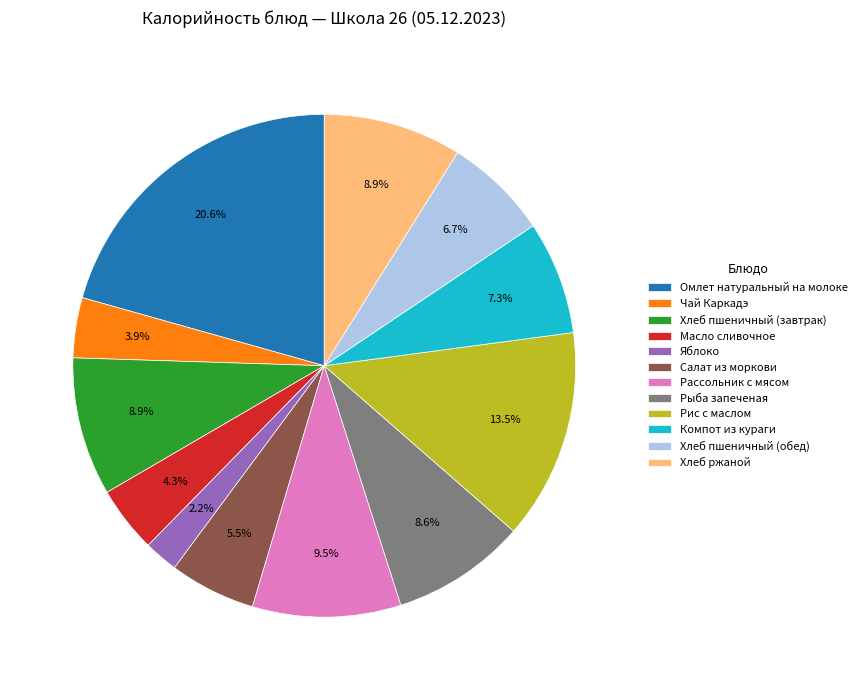

To the nearest percent, what is the difference between the largest and smallest slice percentages?

18%